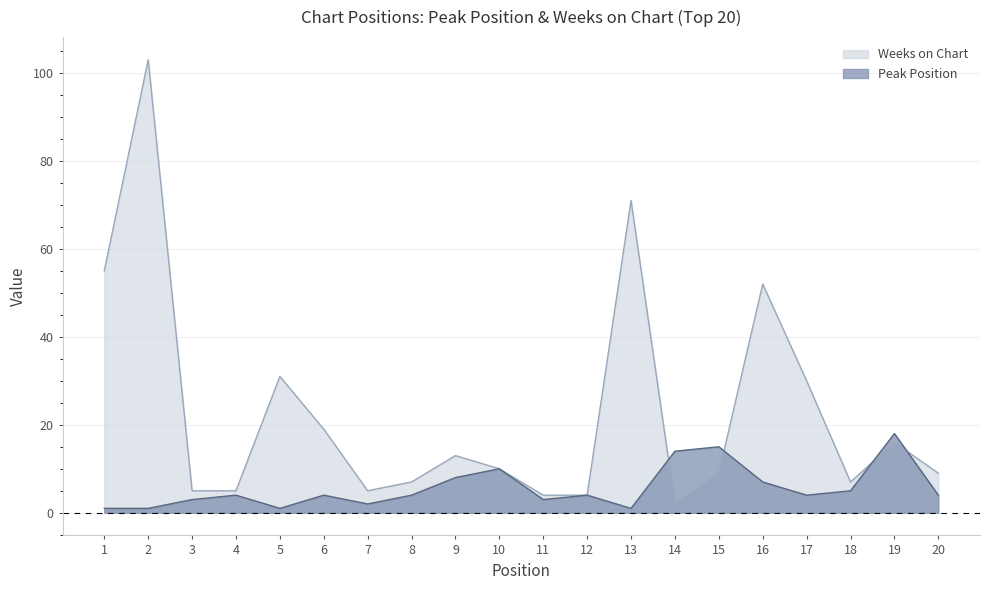

Rank the series at 2 from lowest to highest value.

Peak Position, Weeks on Chart